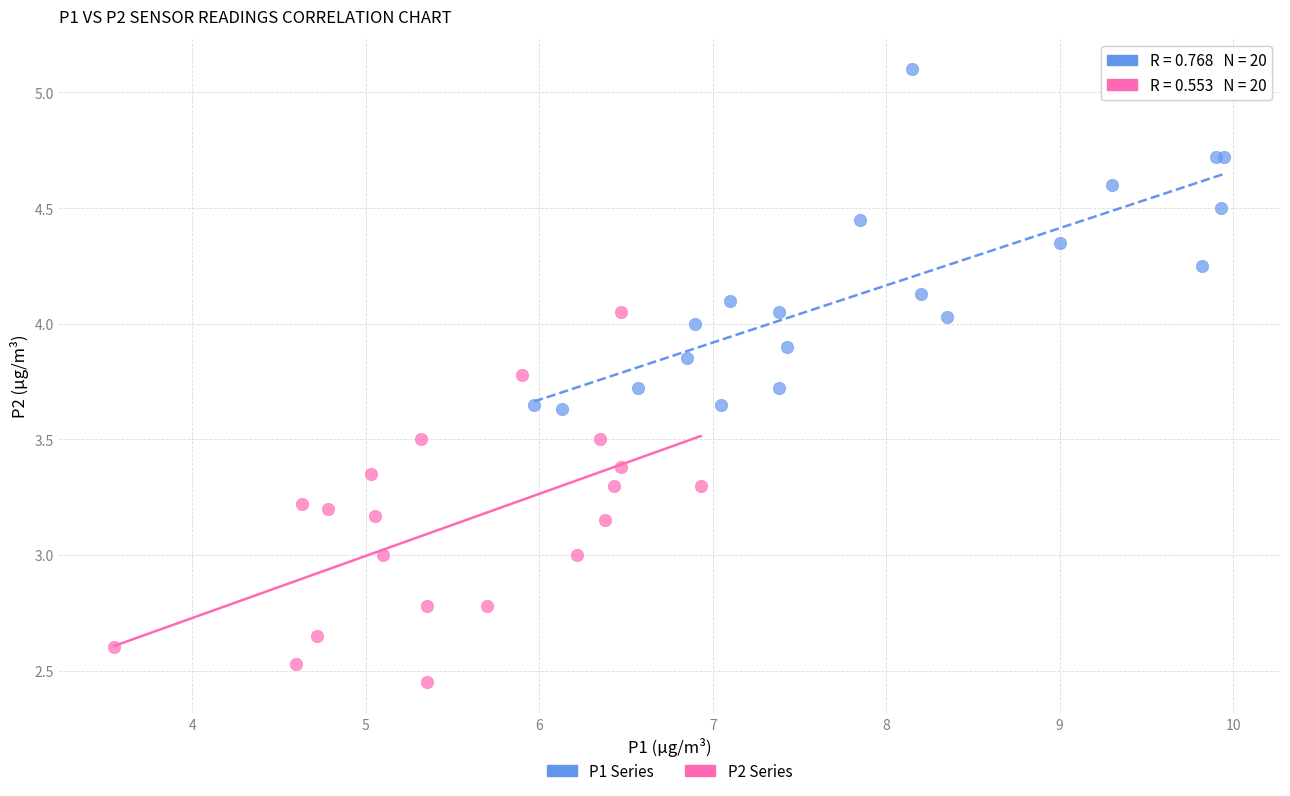

Which series has the widest spread of Y values?

P2 Series